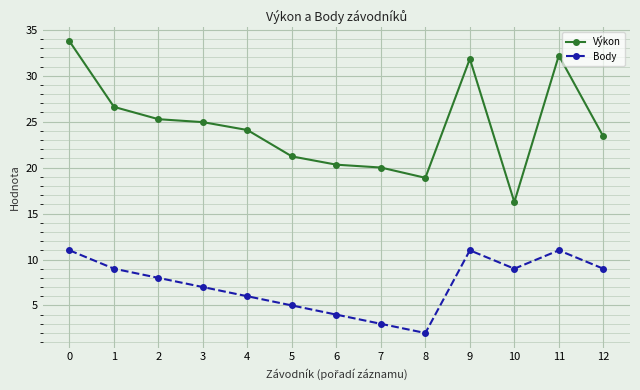

What is the value of the Body point at the 3rd from the left?

8.0